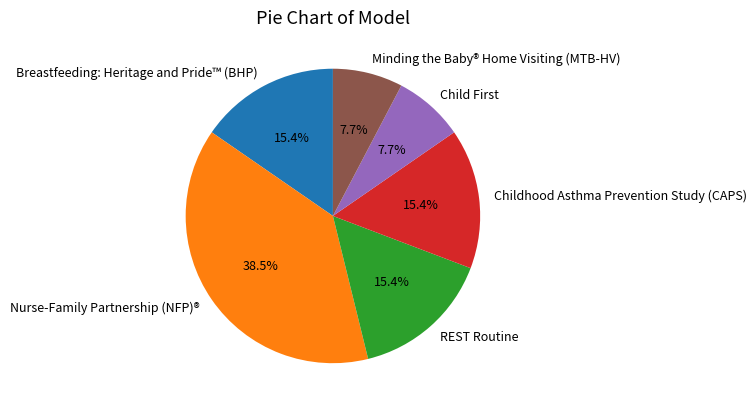

Which category has the biggest portion of the pie?

Nurse-Family Partnership (NFP)®